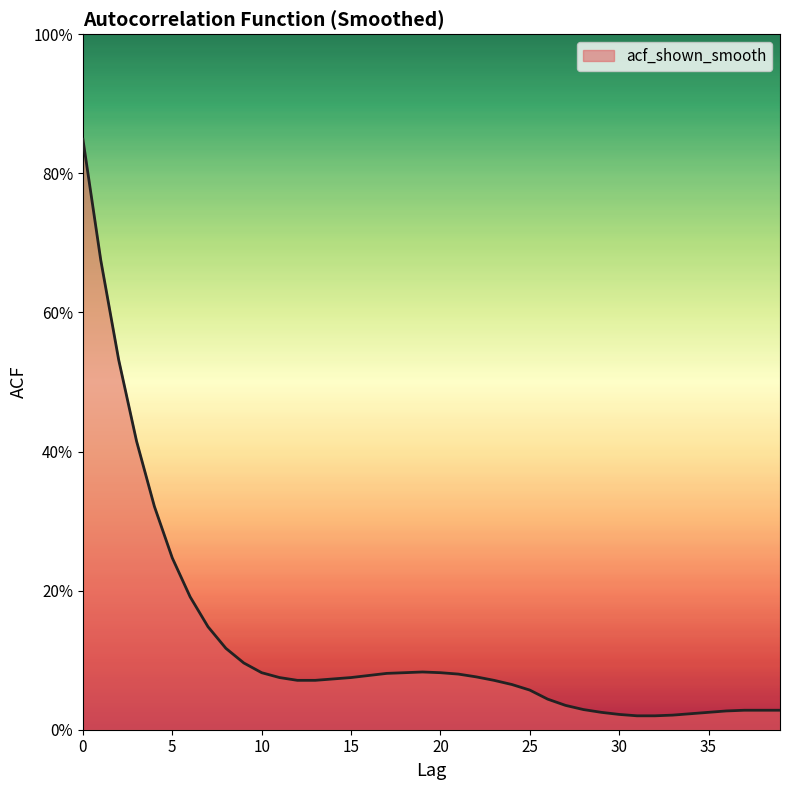

Rank the categories by value from lowest to highest.

31, 32, 33, 30, 34, 29, 35, 36, 37, 38, 39, 28, 27, 26, 25, 24, 12, 13, 23, 14, 11, 15, 22, 16, 21, 17, 10, 18, 20, 19, 9, 8, 7, 6, 5, 4, 3, 2, 1, 0